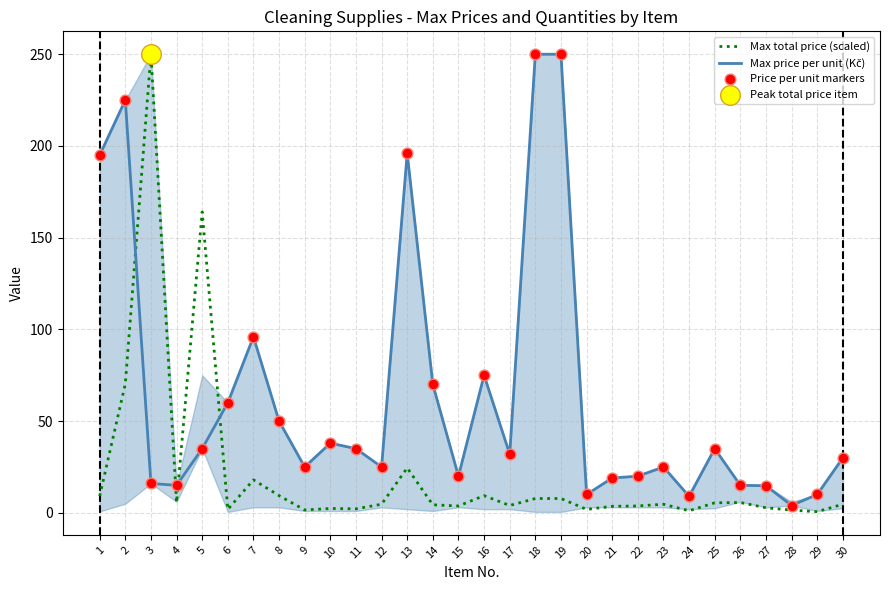

Which series has the largest total across all categories?

Max price per unit (Kč)